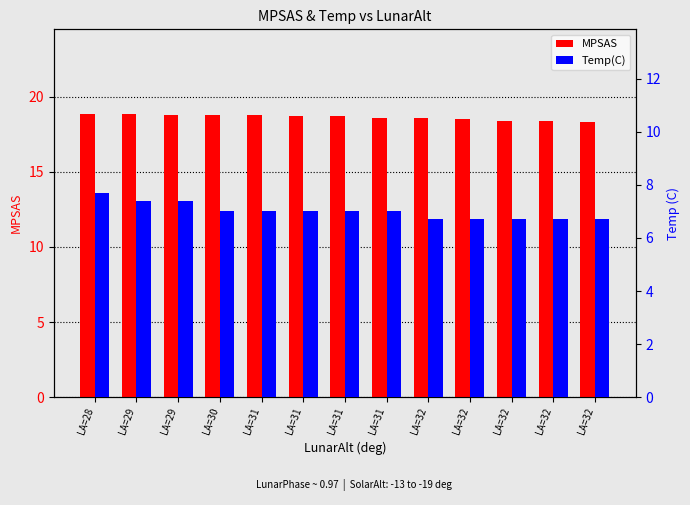

What are all the series names shown in the legend?

MPSAS, Temp(C)